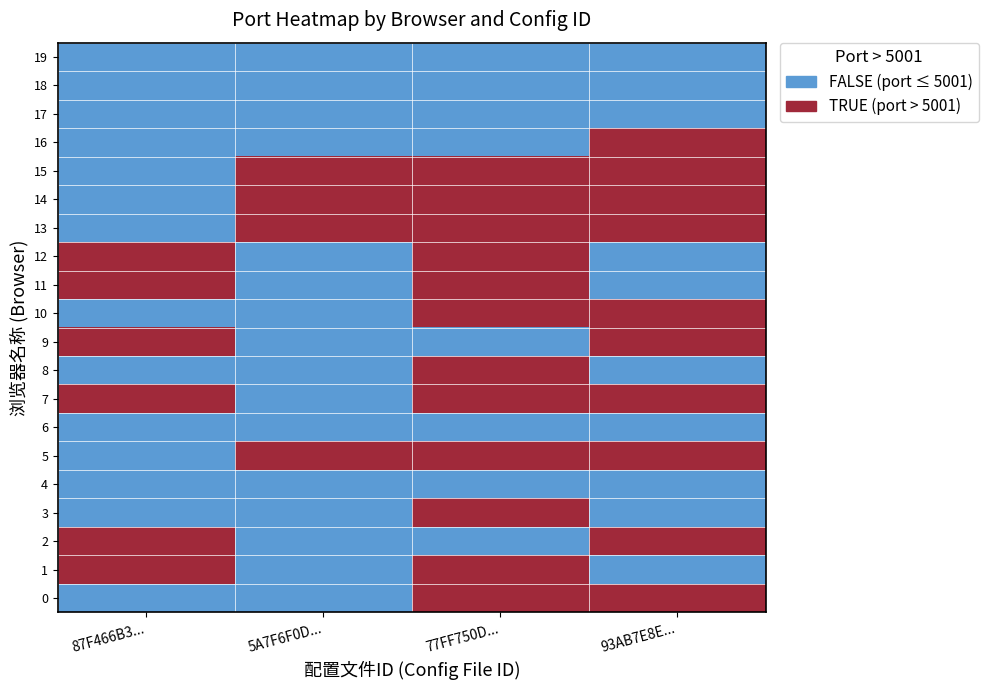

Reading left to right, what are all the values shown in this chart?

0: 87F466B3...=0	5A7F6F0D...=0	77FF750D...=1	93AB7E8E...=1
1: 87F466B3...=1	5A7F6F0D...=0	77FF750D...=1	93AB7E8E...=0
2: 87F466B3...=1	5A7F6F0D...=0	77FF750D...=0	93AB7E8E...=1
3: 87F466B3...=0	5A7F6F0D...=0	77FF750D...=1	93AB7E8E...=0
4: 87F466B3...=0	5A7F6F0D...=0	77FF750D...=0	93AB7E8E...=0
5: 87F466B3...=0	5A7F6F0D...=1	77FF750D...=1	93AB7E8E...=1
6: 87F466B3...=0	5A7F6F0D...=0	77FF750D...=0	93AB7E8E...=0
7: 87F466B3...=1	5A7F6F0D...=0	77FF750D...=1	93AB7E8E...=1
8: 87F466B3...=0	5A7F6F0D...=0	77FF750D...=1	93AB7E8E...=0
9: 87F466B3...=1	5A7F6F0D...=0	77FF750D...=0	93AB7E8E...=1
10: 87F466B3...=0	5A7F6F0D...=0	77FF750D...=1	93AB7E8E...=1
11: 87F466B3...=1	5A7F6F0D...=0	77FF750D...=1	93AB7E8E...=0
12: 87F466B3...=1	5A7F6F0D...=0	77FF750D...=1	93AB7E8E...=0
13: 87F466B3...=0	5A7F6F0D...=1	77FF750D...=1	93AB7E8E...=1
14: 87F466B3...=0	5A7F6F0D...=1	77FF750D...=1	93AB7E8E...=1
15: 87F466B3...=0	5A7F6F0D...=1	77FF750D...=1	93AB7E8E...=1
16: 87F466B3...=0	5A7F6F0D...=0	77FF750D...=0	93AB7E8E...=1
17: 87F466B3...=0	5A7F6F0D...=0	77FF750D...=0	93AB7E8E...=0
18: 87F466B3...=0	5A7F6F0D...=0	77FF750D...=0	93AB7E8E...=0
19: 87F466B3...=0	5A7F6F0D...=0	77FF750D...=0	93AB7E8E...=0